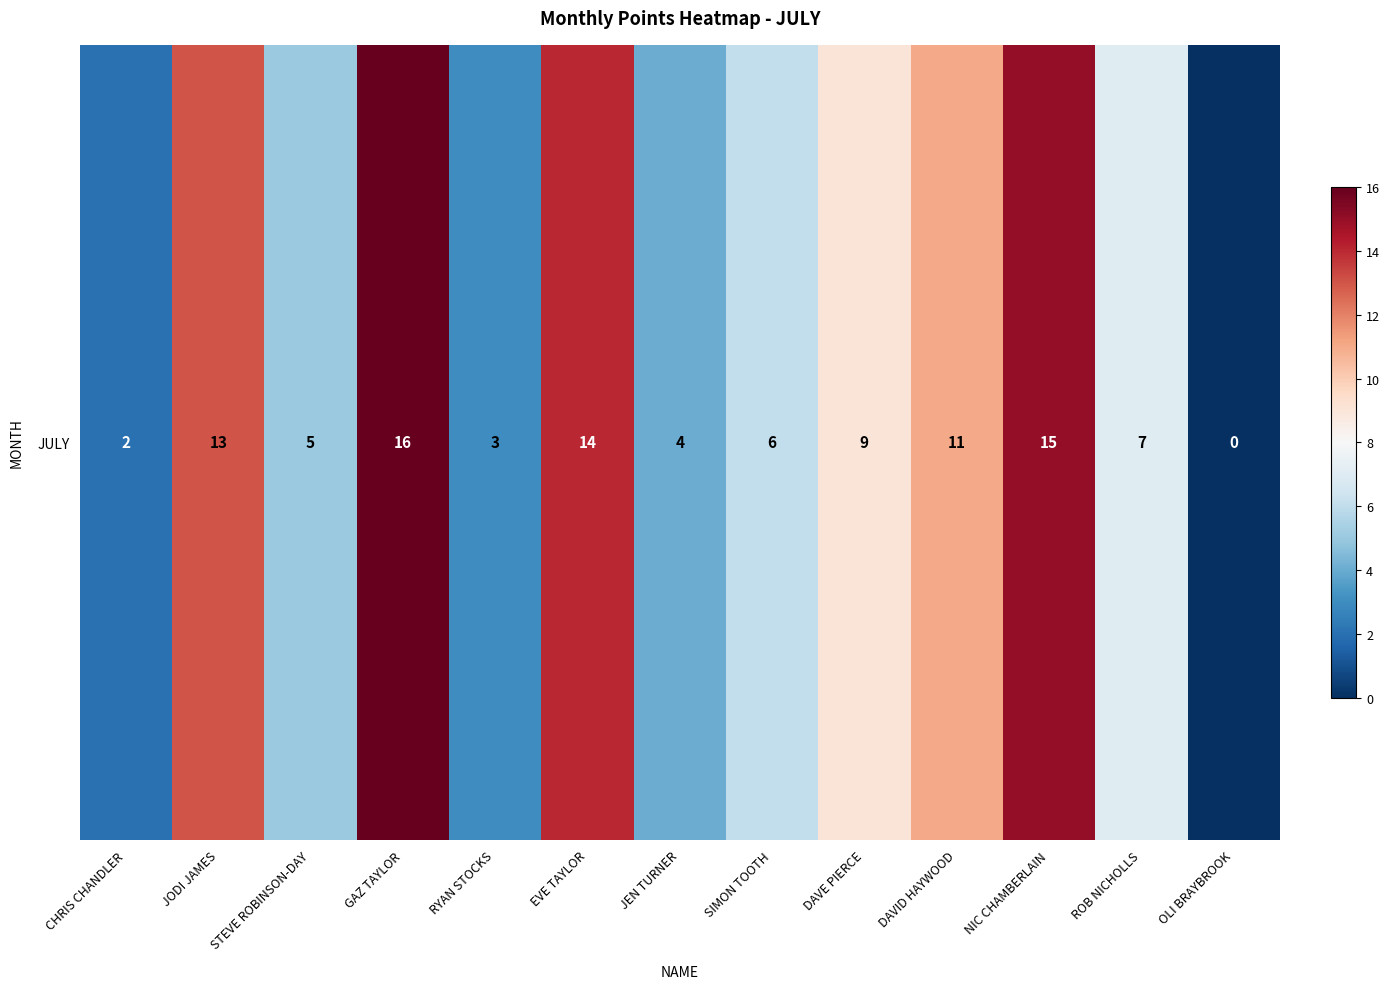

List the labels in order of value, smallest first.

OLI BRAYBROOK, CHRIS CHANDLER, RYAN STOCKS, JEN TURNER, STEVE ROBINSON-DAY, SIMON TOOTH, ROB NICHOLLS, DAVE PIERCE, DAVID HAYWOOD, JODI JAMES, EVE TAYLOR, NIC CHAMBERLAIN, GAZ TAYLOR